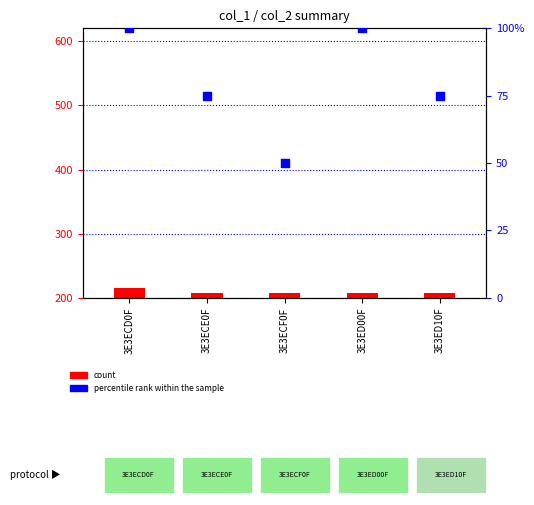

Which series has the widest spread of Y values?

percentile rank within the sample